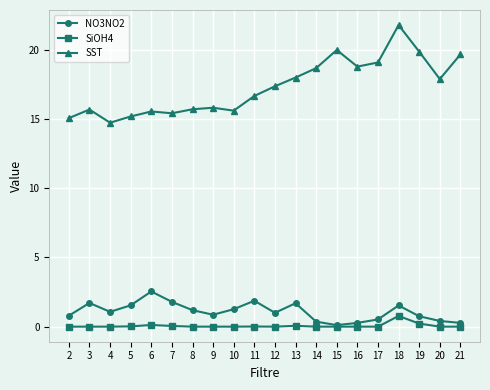

Where does the NO3NO2 series first go above 1?

3